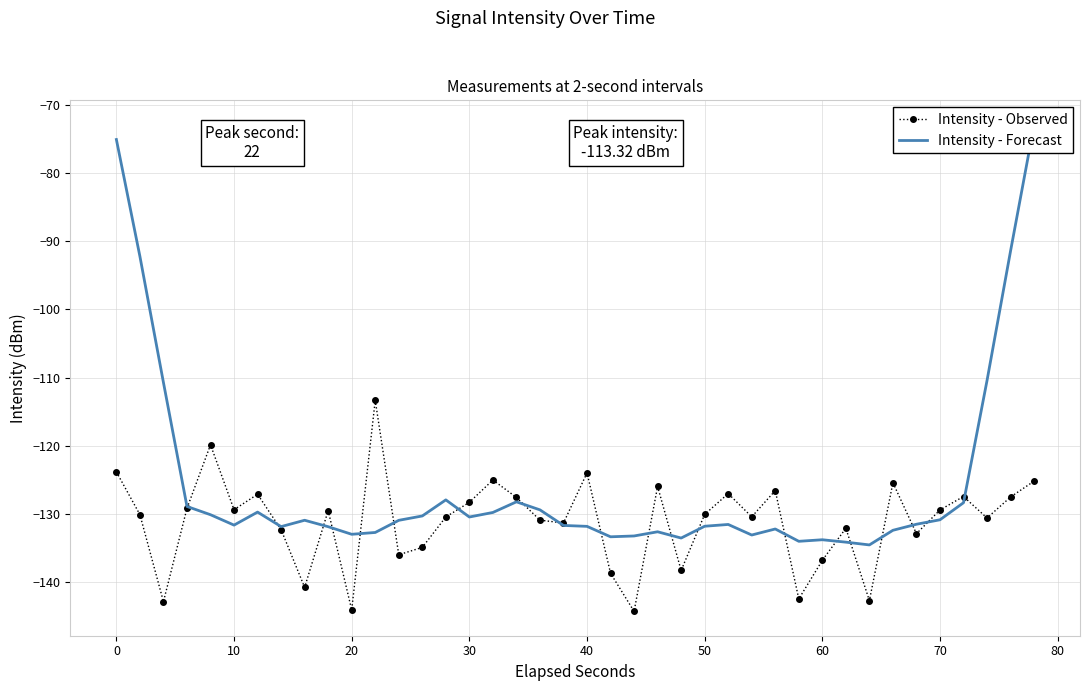

What are all the series names shown in the legend?

Intensity - Observed, Intensity - Forecast